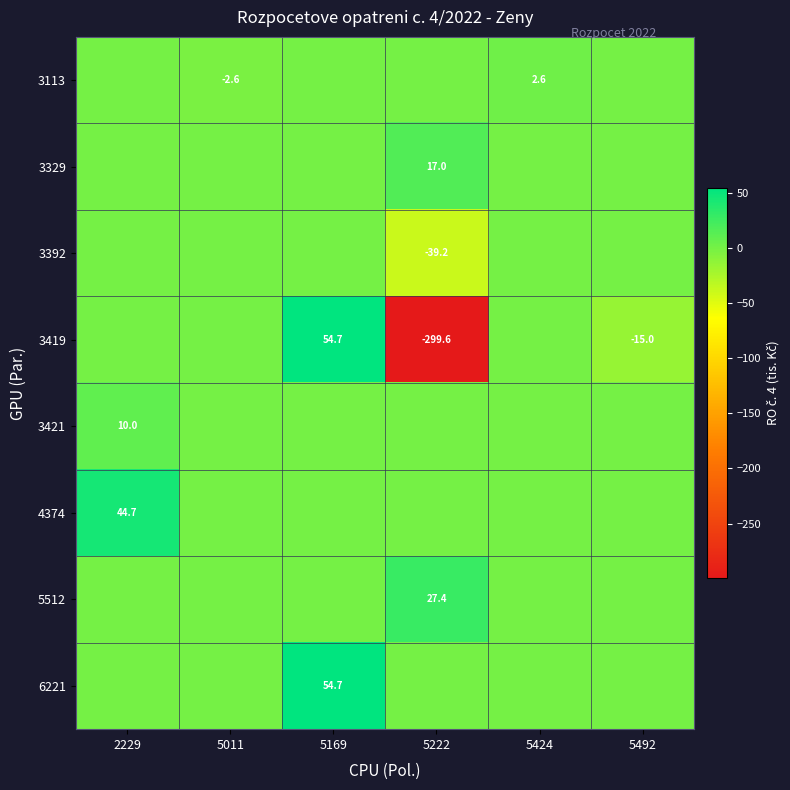

What is the total value across all series at 5222?

-294.4